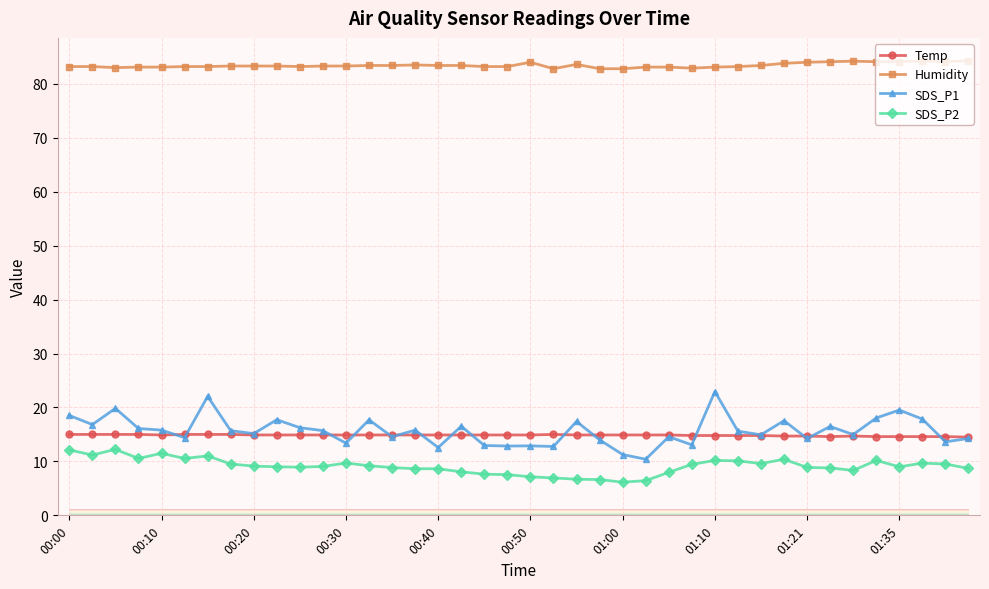

What is the lowest value of the SDS_P1 series?

10.4